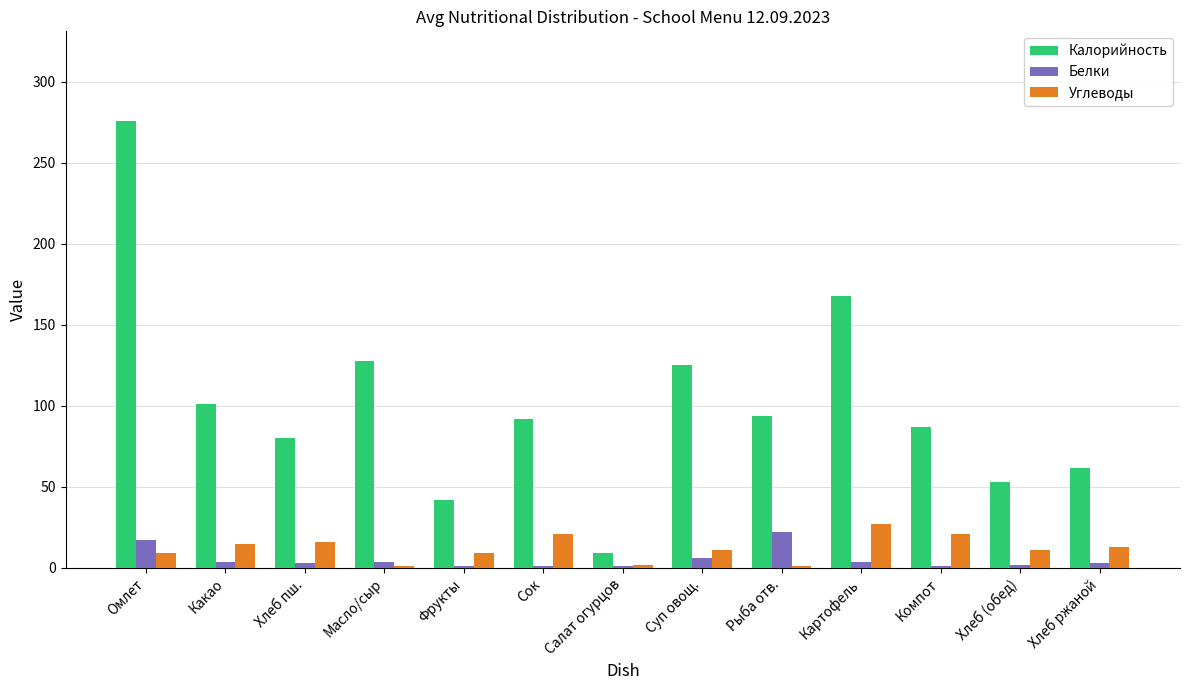

What is the label of the 3rd bar from the left?

Хлеб пш.